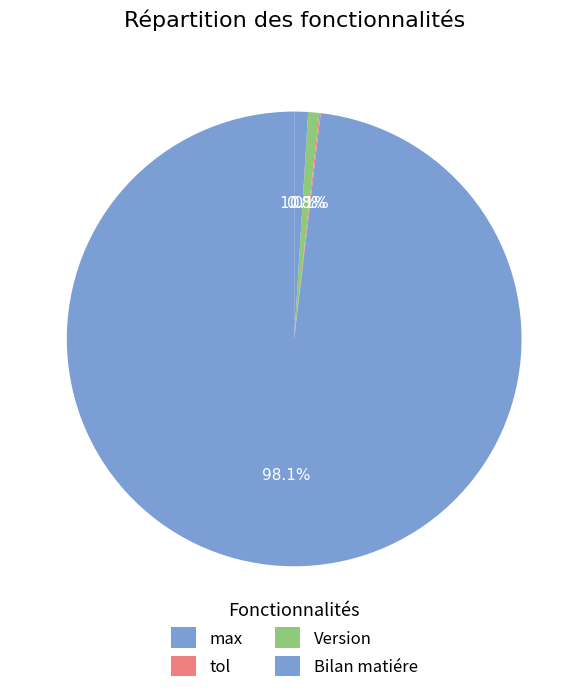

Which slice is the largest?

max